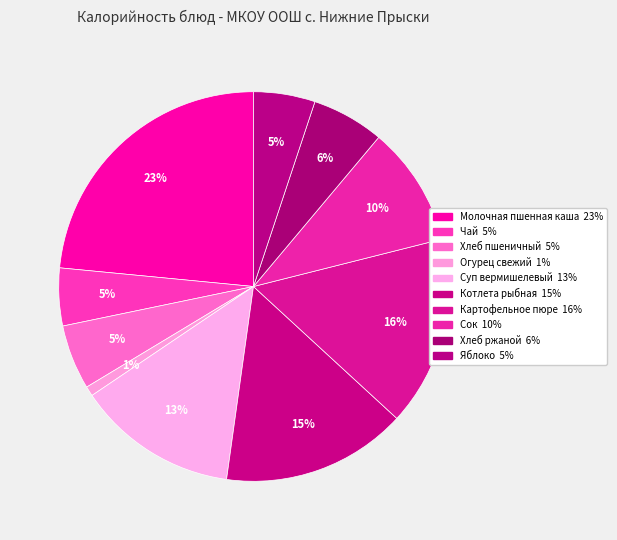

How much of the chart is everything except Картофельное пюре?

84.2%